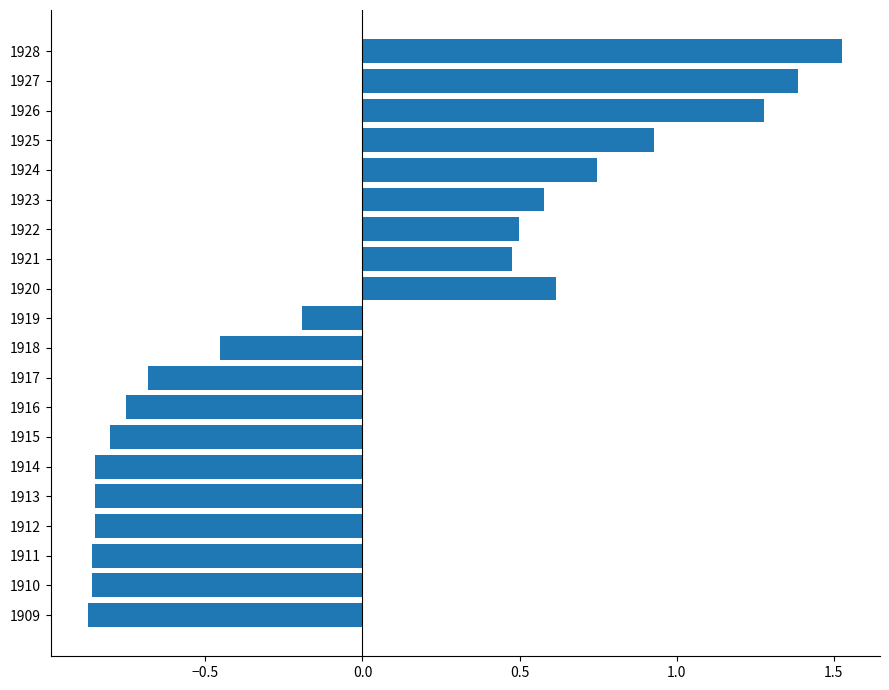

Are the bars horizontal?

Yes